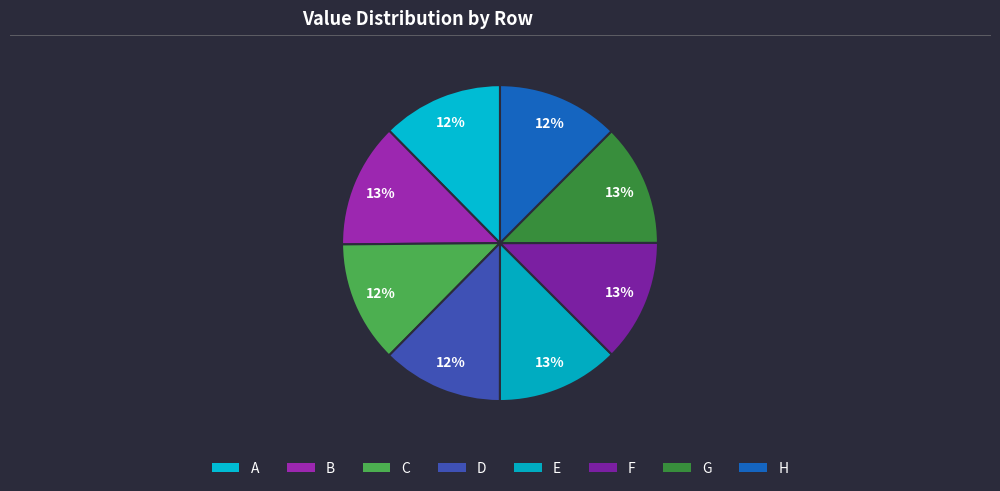

True or false: H accounts for 4% of the total.

False